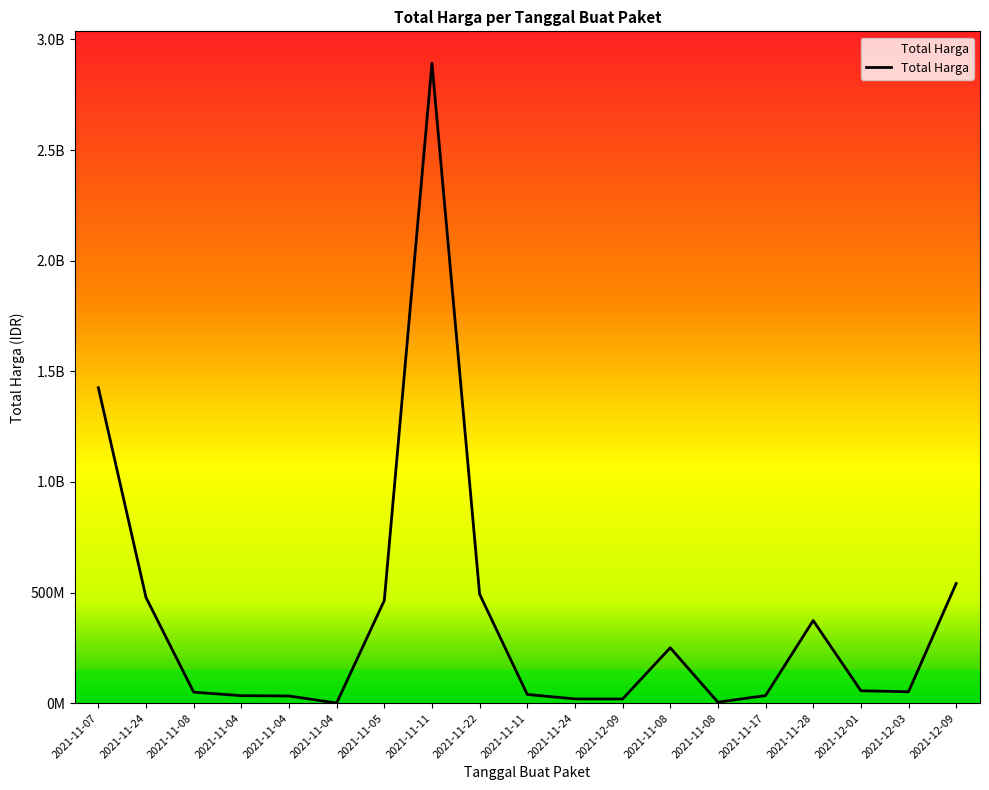

Does the chart have visible grid lines?

No